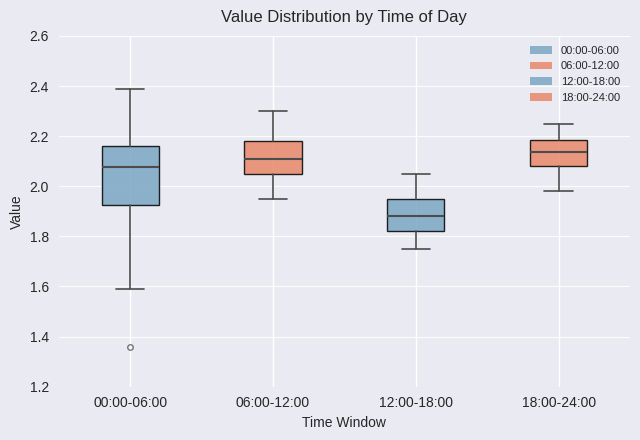

Where does the median line of the box for 12:00-18:00 sit on the y-axis? The values are not printed on the chart, so give them approximately, as read against the axis.

1.88